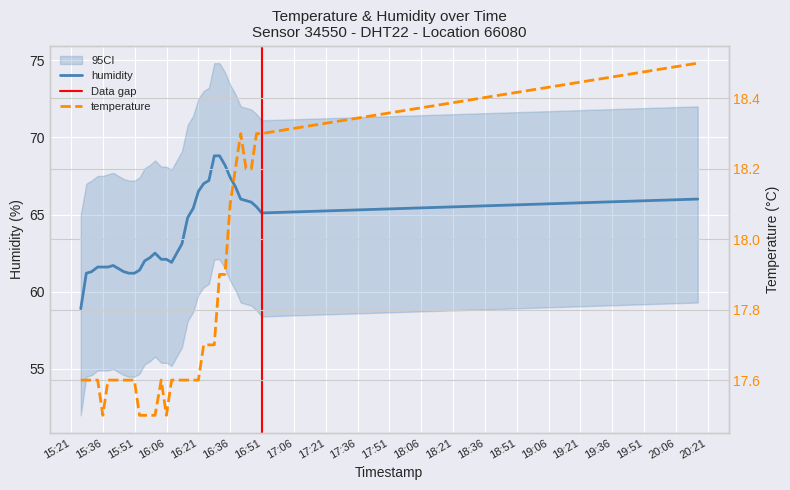

At how many categories does at least one series exceed 66?

8